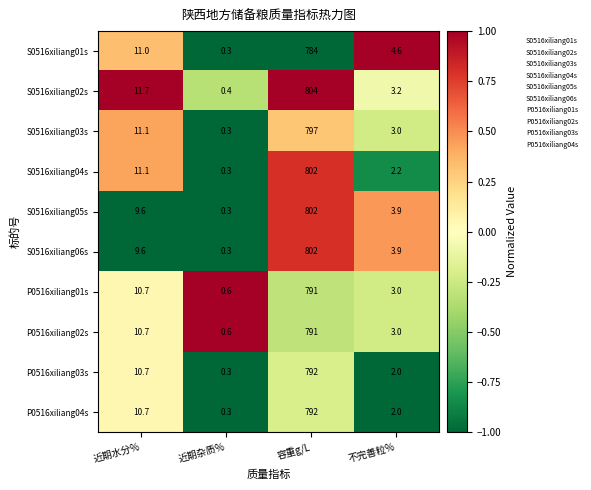

At which label does S0516xiliang05s first exceed 9?

近期水分%